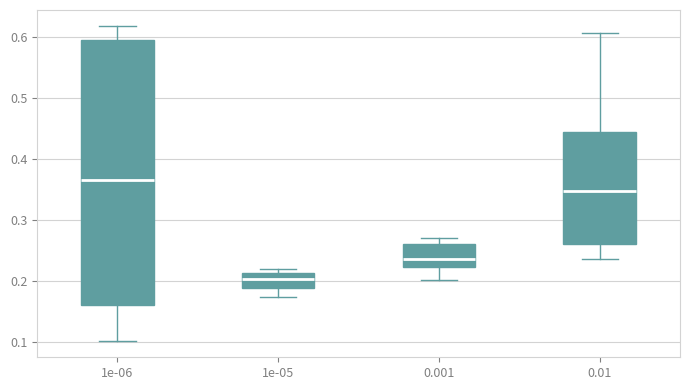

Reading left to right, transcribe this box plot: for each box, give where its median line is, the range the box spans, and where its two whiskers end, as read against the y-axis. The values are not printed on the chart, so give them approximately, as read against the axis.

1e-06: median 0.37, box 0.16 to 0.60, whiskers 0.10 to 0.62
1e-05: median 0.20, box 0.19 to 0.21, whiskers 0.17 to 0.22
0.001: median 0.24, box 0.22 to 0.26, whiskers 0.20 to 0.27
0.01: median 0.35, box 0.26 to 0.44, whiskers 0.24 to 0.61